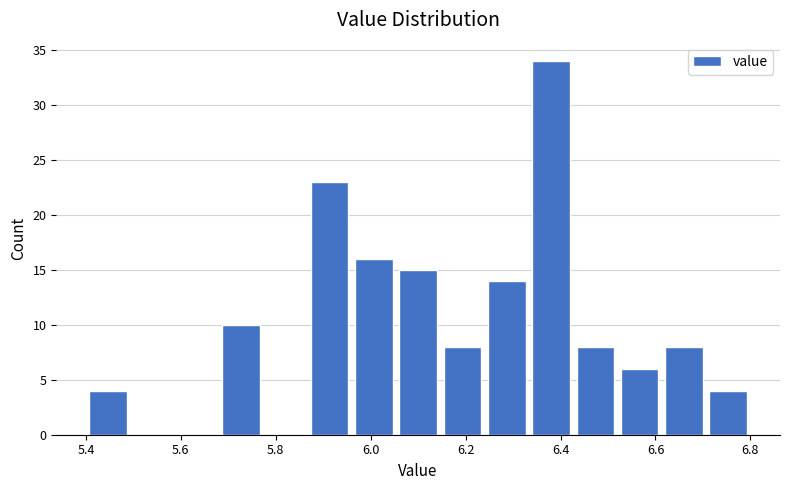

Which range on the x-axis has the tallest bar?

6.34 to 6.42